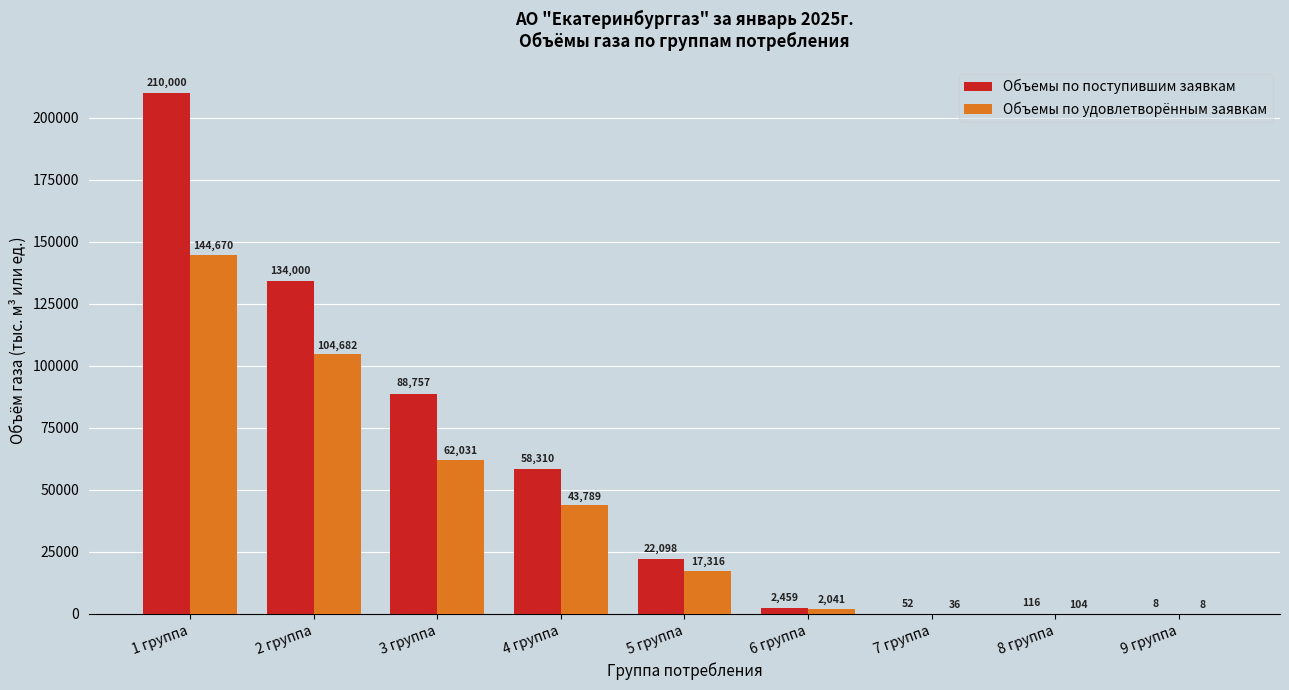

At which label does Объемы по поступившим заявкам reach its peak?

1 группа